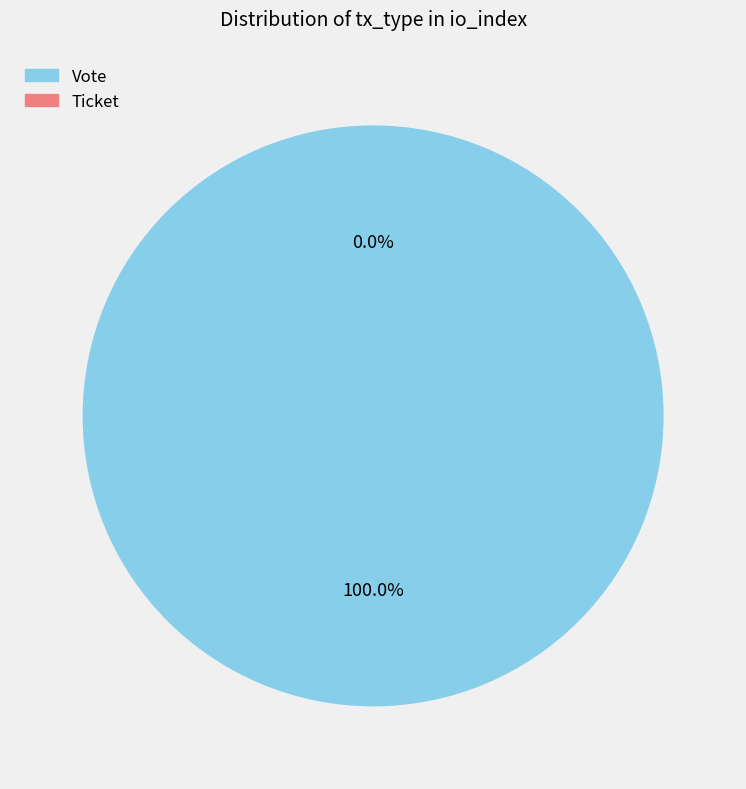

Which slice is the smallest?

Ticket